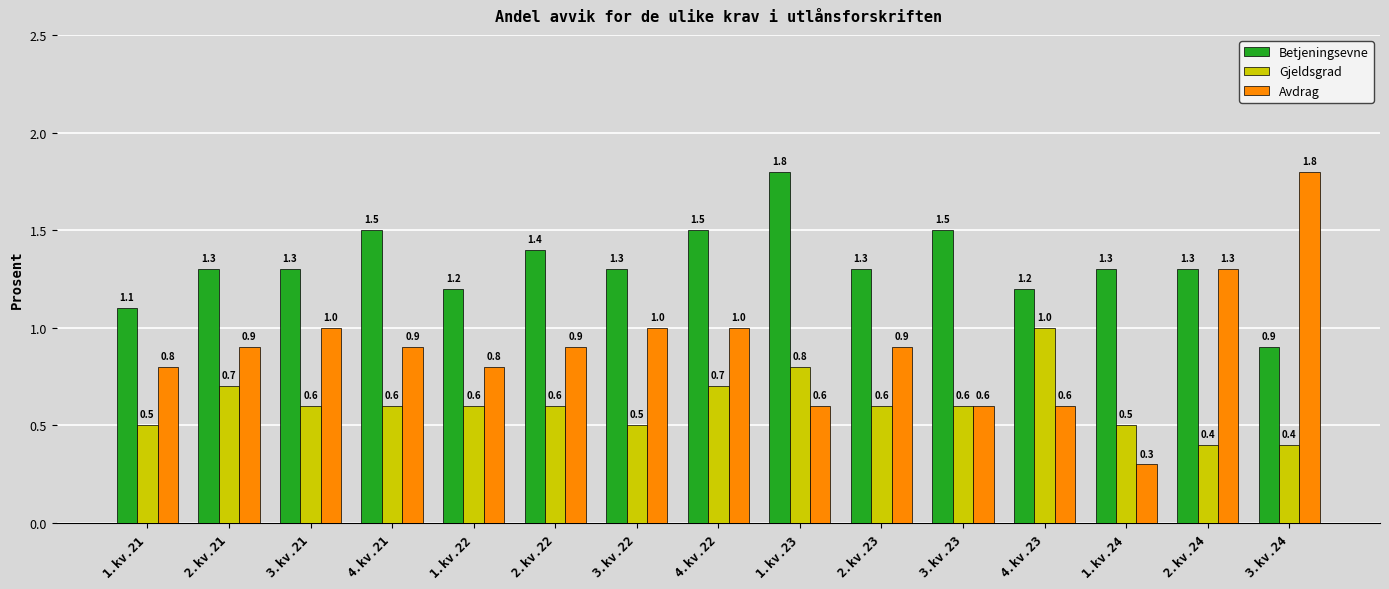

What is the maximum value for Avdrag?

1.8